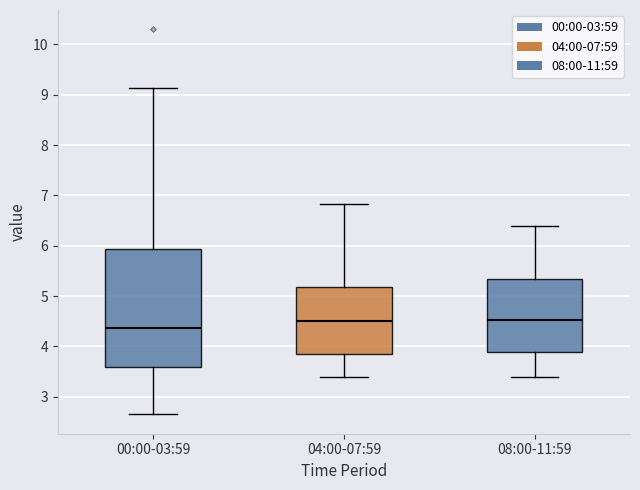

Where is the upper edge of the box for 00:00-03:59 on the y-axis? The values are not printed on the chart, so give them approximately, as read against the axis.

5.9